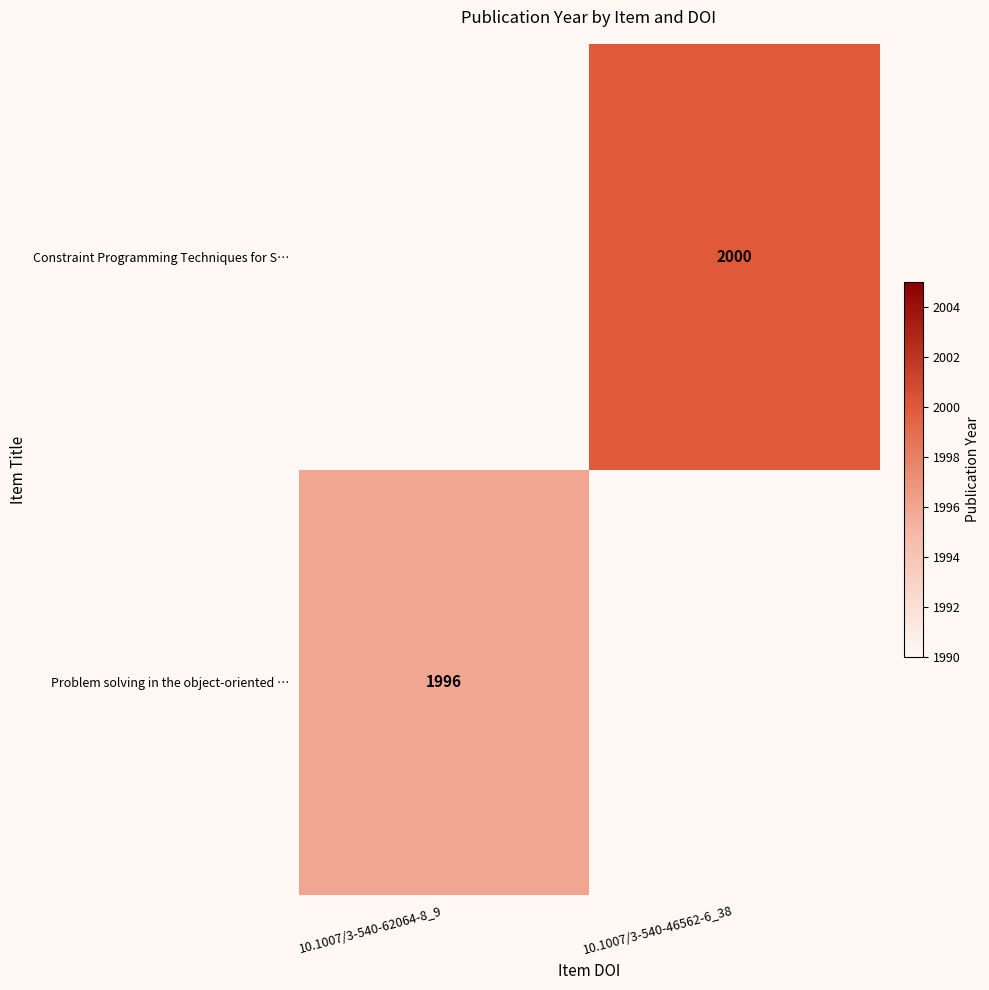

The value of Problem solving in the object-oriented … at 10.1007/3-540-62064-8_9 is 1996. True or false?

True